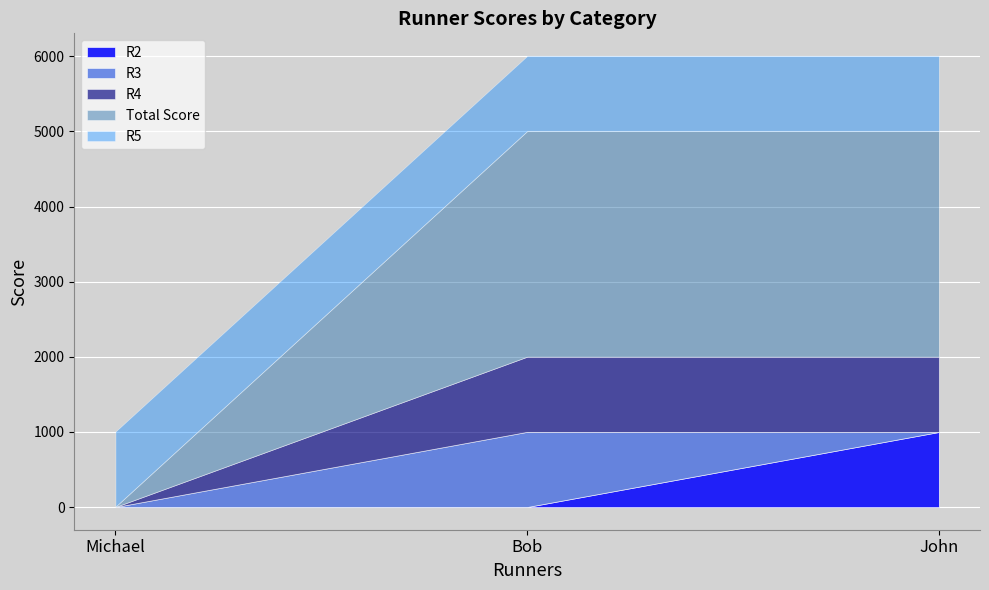

Reading left to right, extract all data points from this chart.

R2: 1	2	1000
R3: 1	1000	2
R4: 1	1000	1000
Total Score: 4	3002	3002
R5: 1000	1000	1000